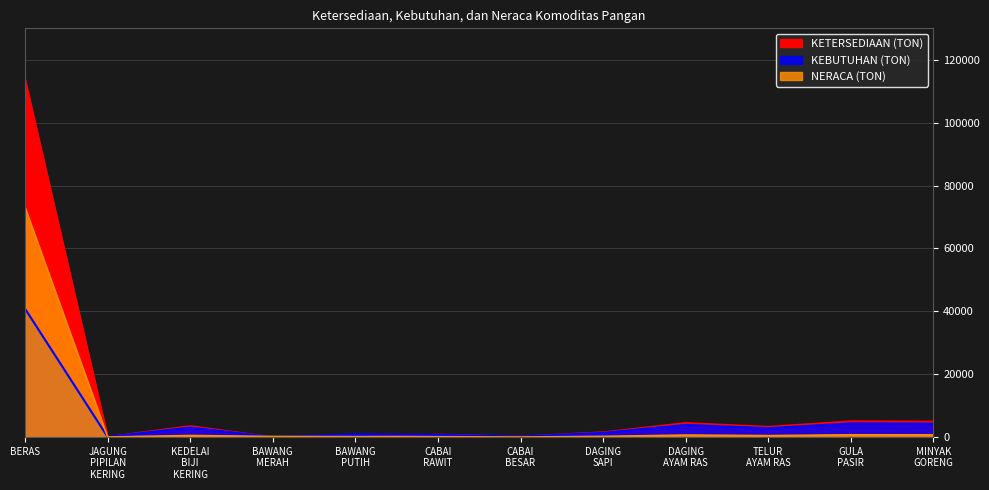

What is the label of the 4th point from the left?

BAWANG
MERAH